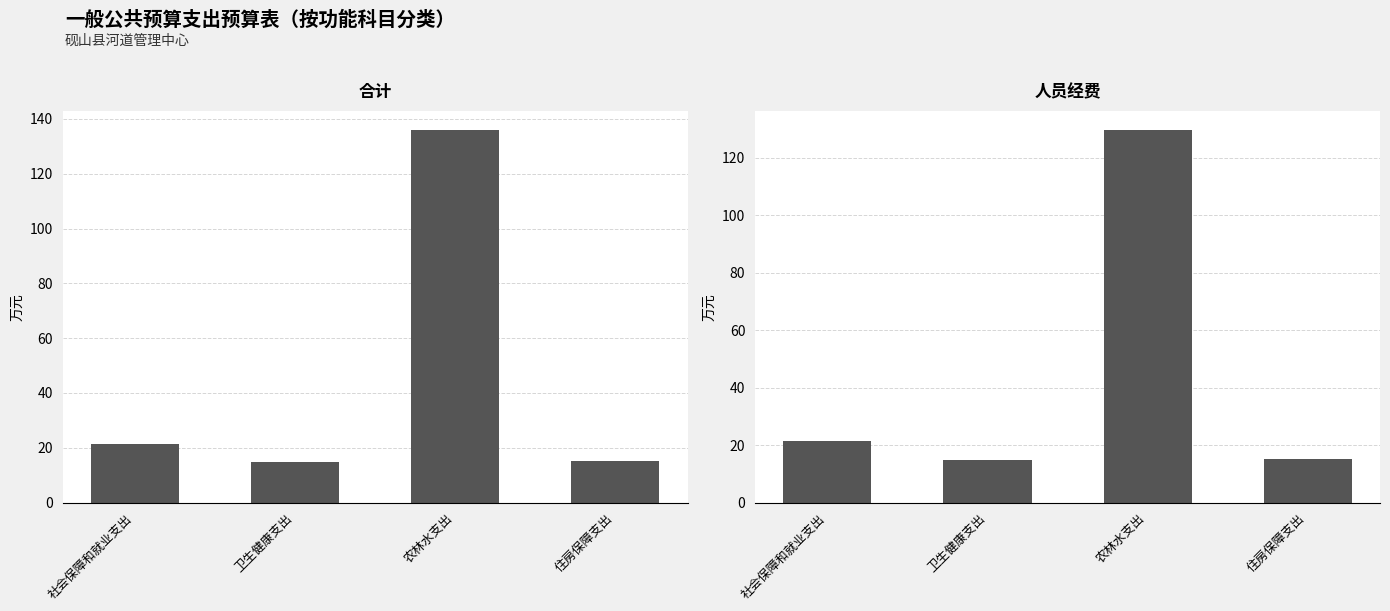

Rank the series by their average value, from lowest to highest.

人员经费, 合计